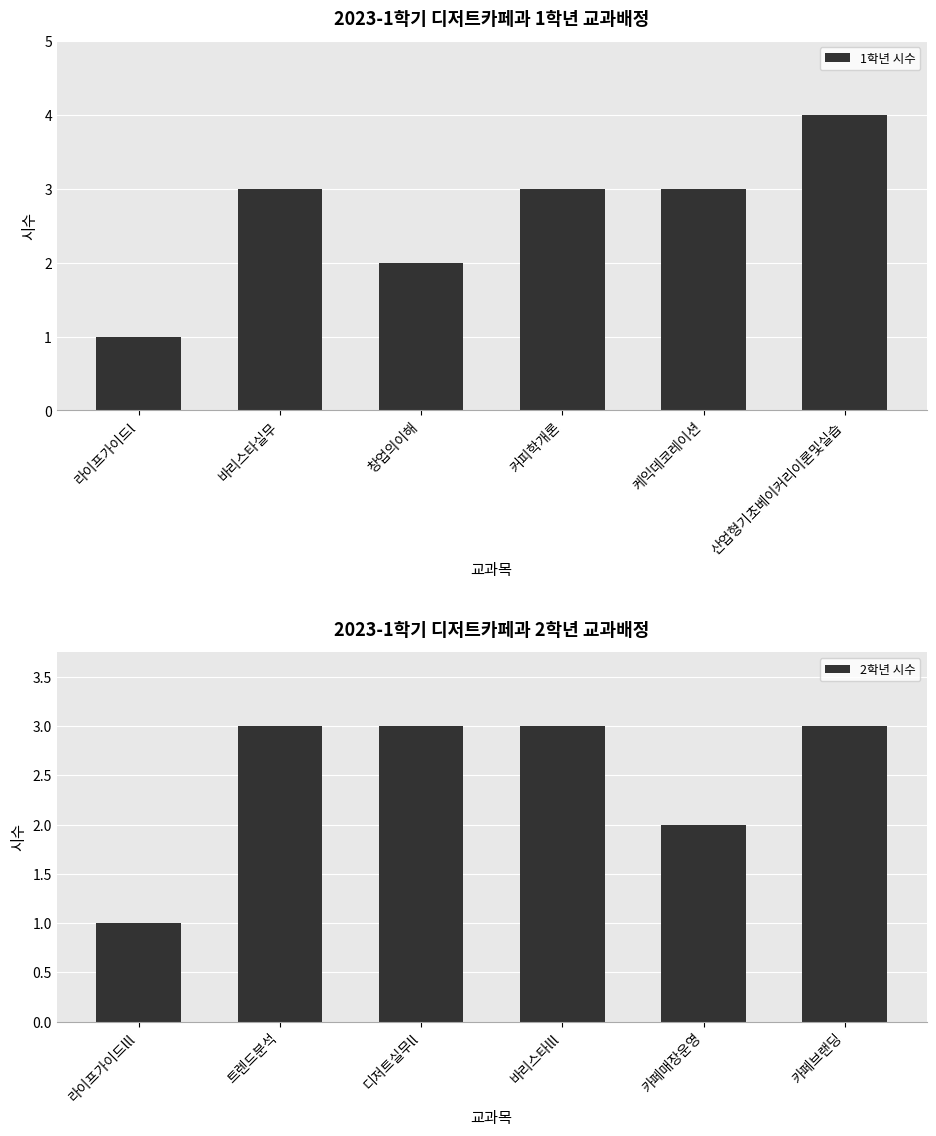

Between 바리스타실무 and 케익데코레이션, which is larger?

바리스타실무